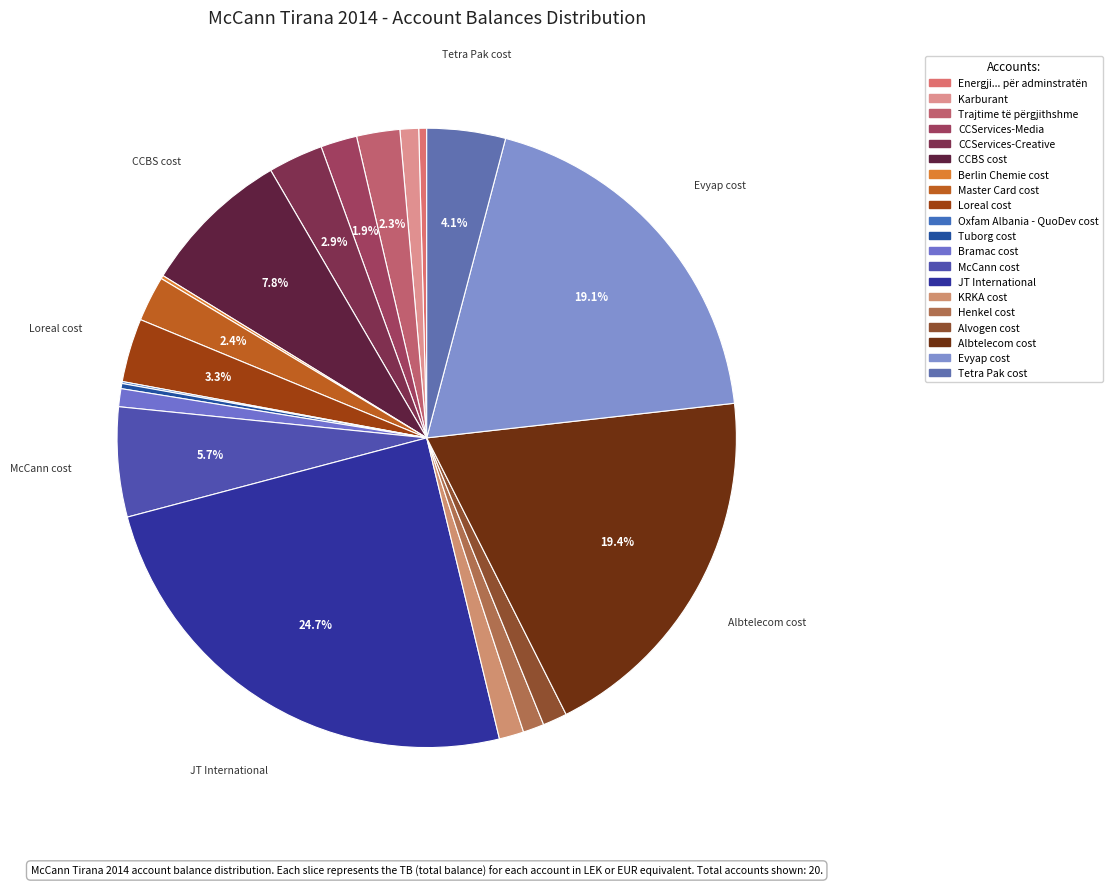

How many slices are in this pie chart?

20